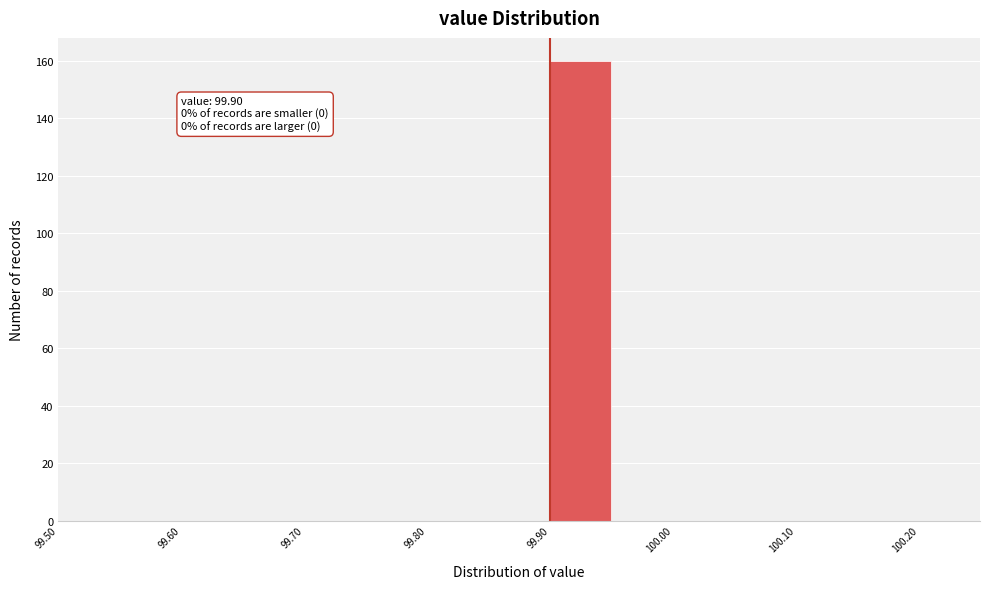

Over which range of the x-axis is the bar tallest?

99.90 to 99.95